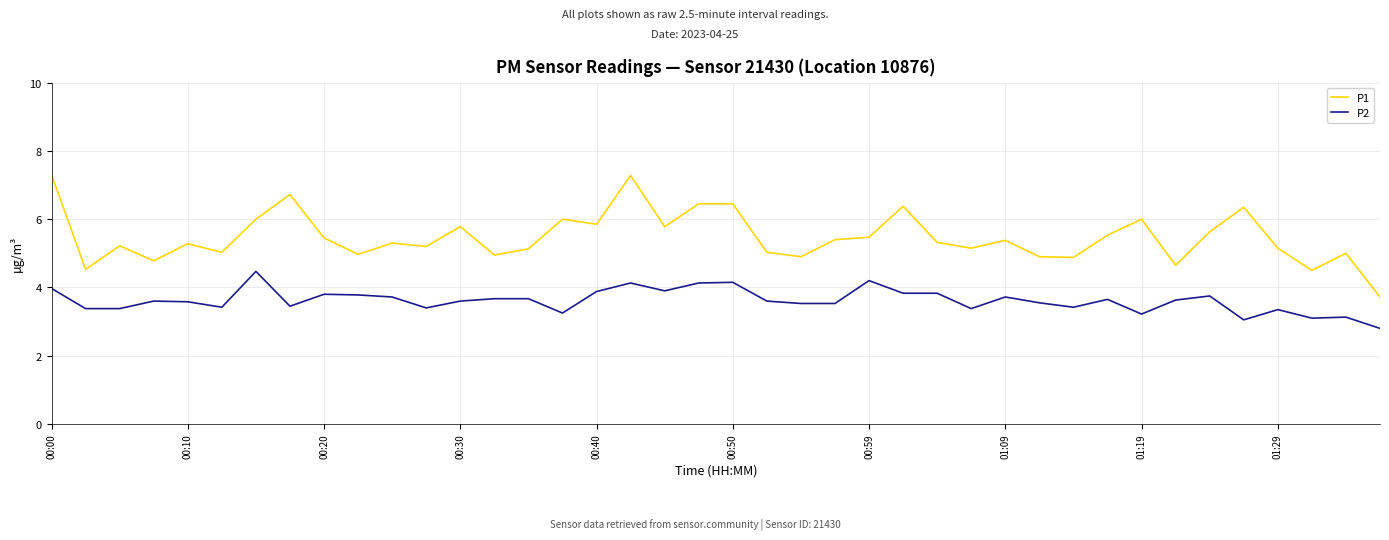

Rank the series by their maximum value, from lowest to highest.

P2, P1